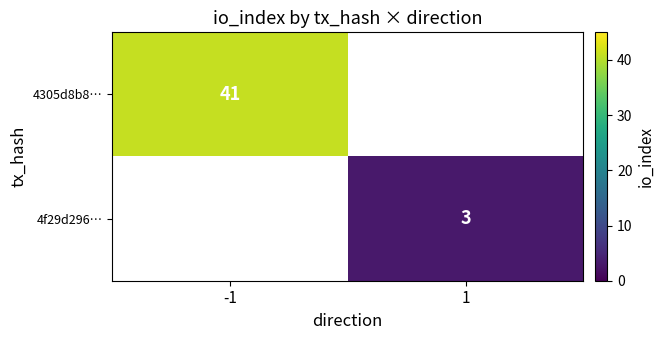

The 4305d8b8… series shows 55 at -1. True or false?

False